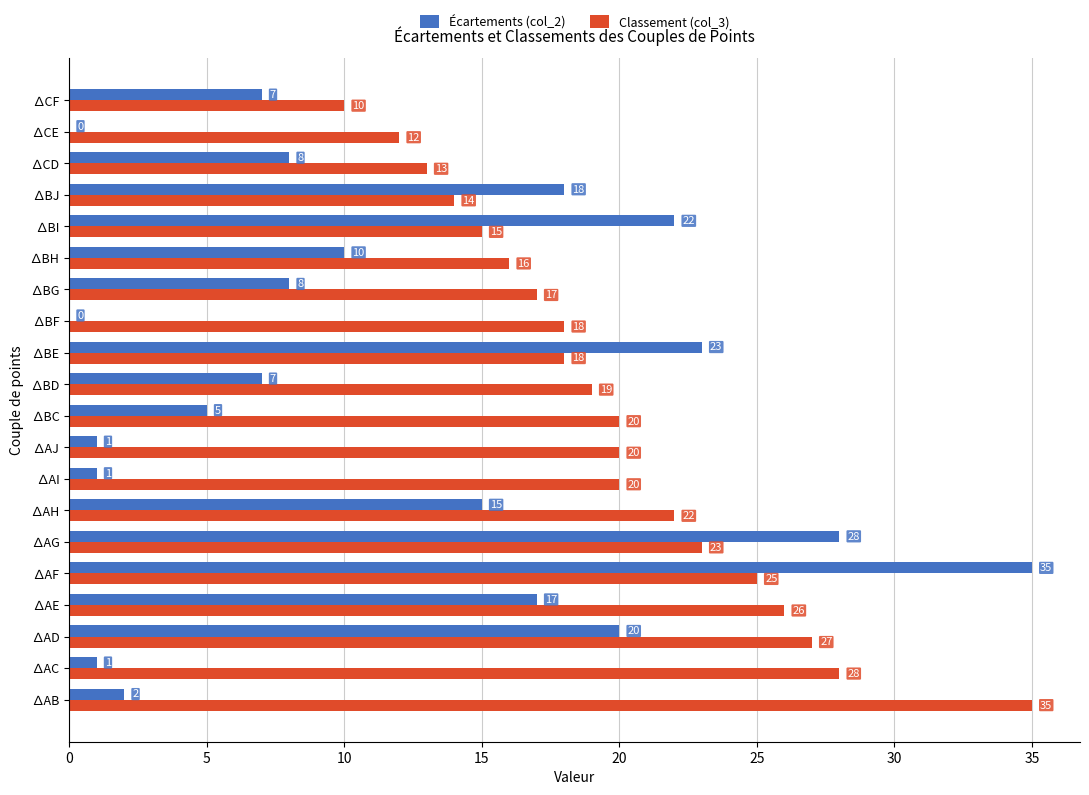

What is the sum of the Écartements (col_2) values at ∆AD and ∆AE?

37